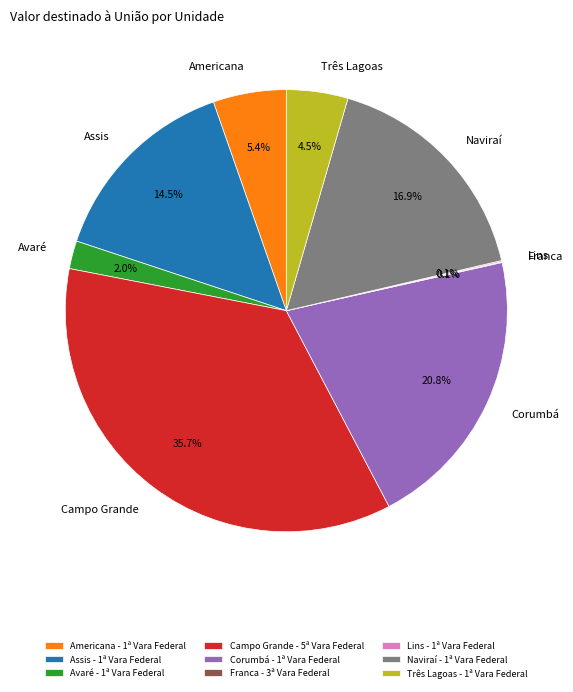

Does Três Lagoas - 1ª Vara Federal represent more than half of the total?

No